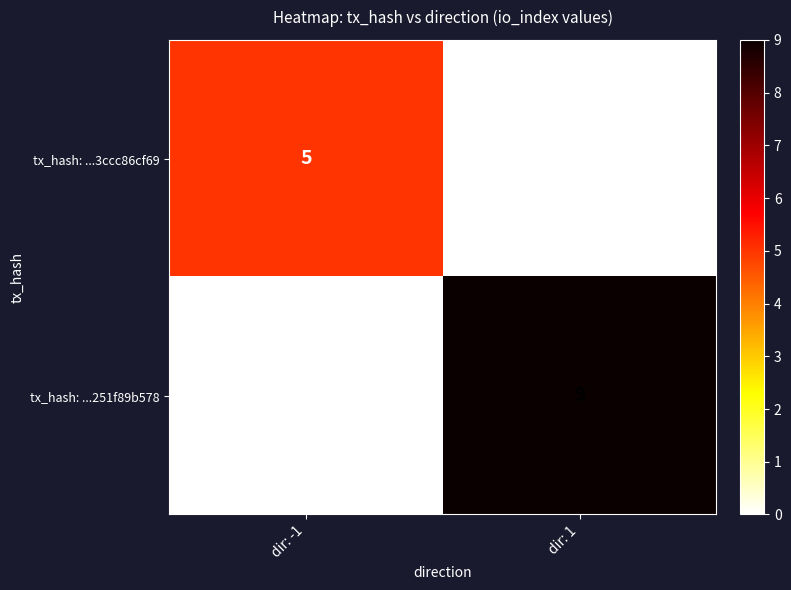

Which category has the highest value across all series?

dir: 1